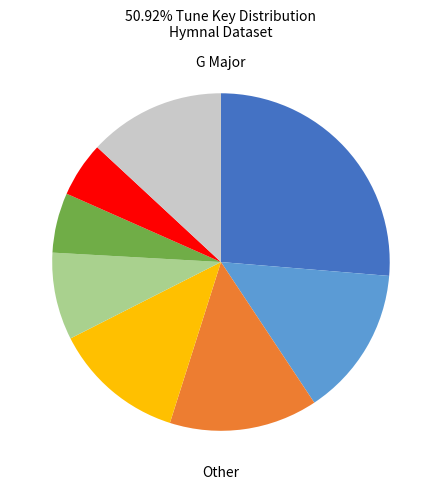

Is there any slice that represents more than half of the pie?

No